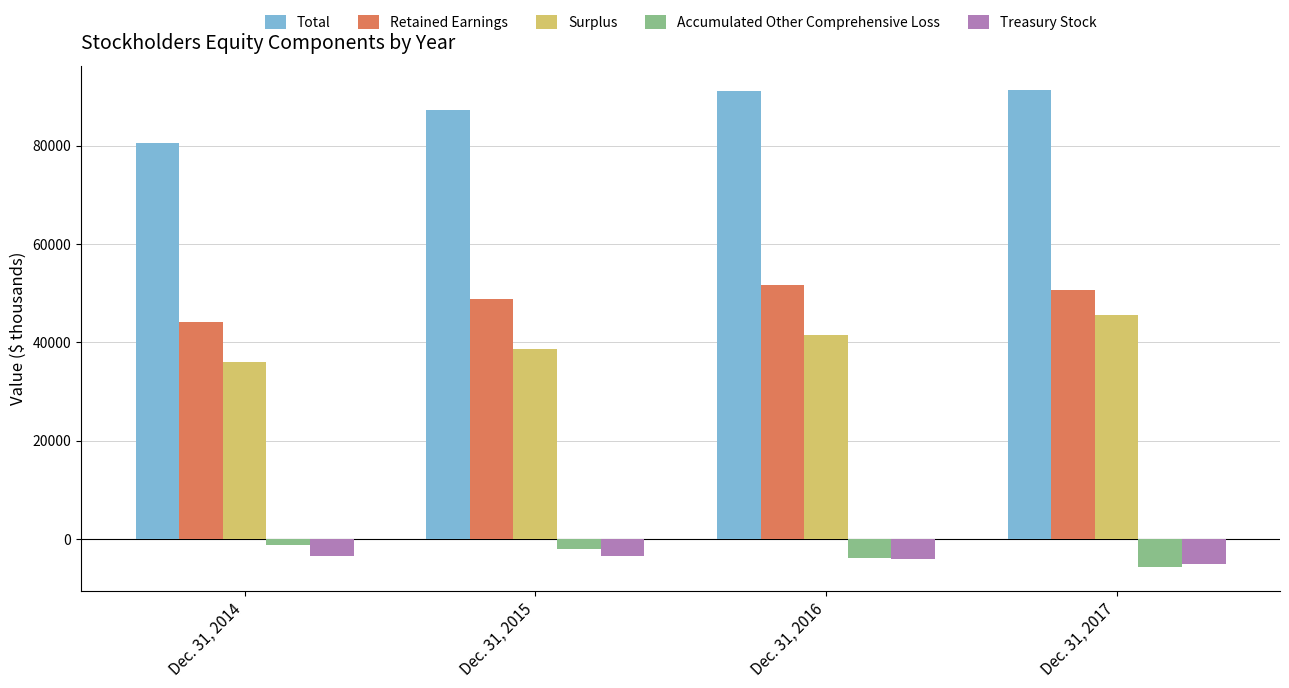

Rank the series by their maximum value, from lowest to highest.

Treasury Stock, Accumulated Other Comprehensive Loss, Surplus, Retained Earnings, Total